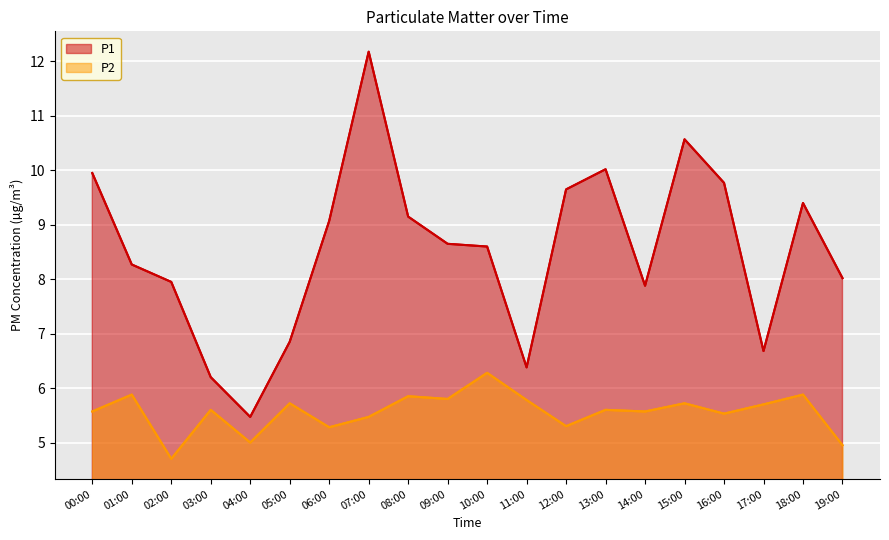

Which category has the lowest value in the P2 series?

02:00